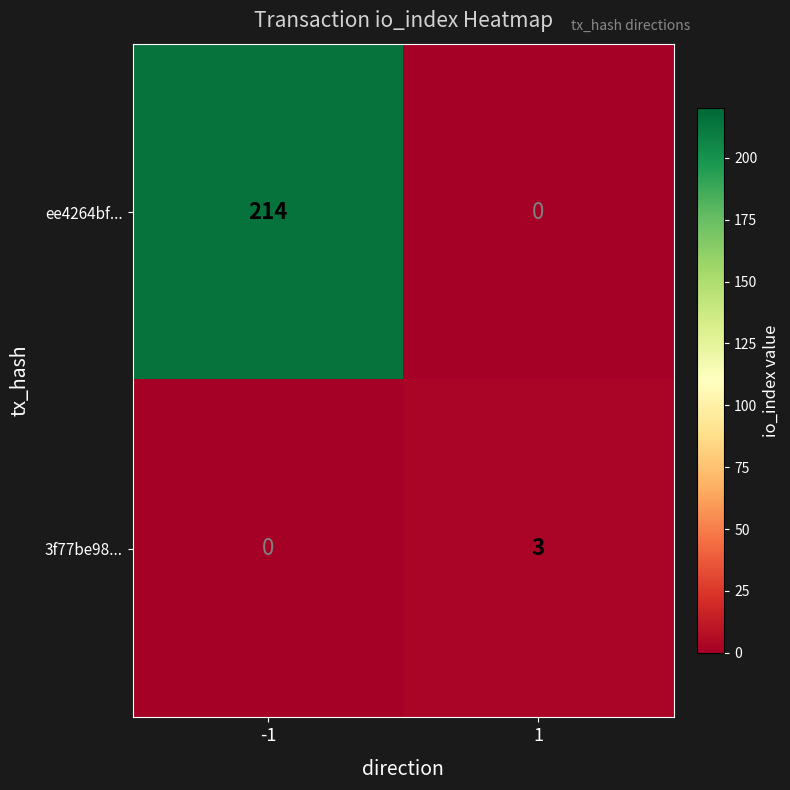

The value of ee4264bf... at -1 is 214. True or false?

True